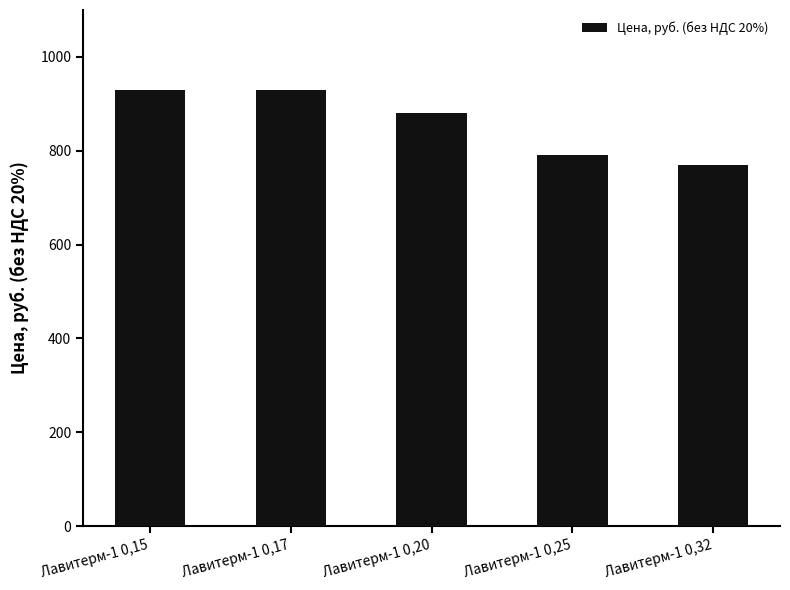

Where does the data first go above 880?

Лавитерм-1 0,15